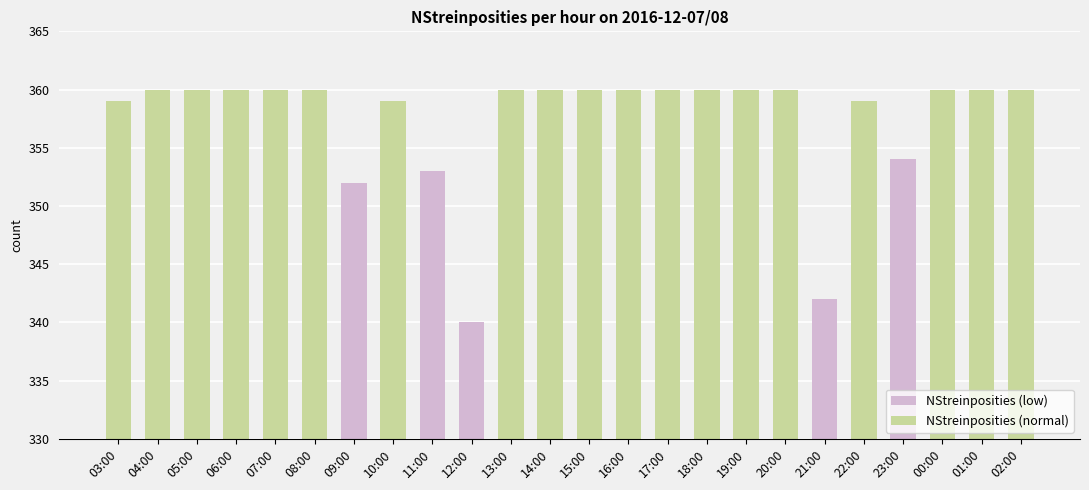

What is the maximum value shown in the chart?

360